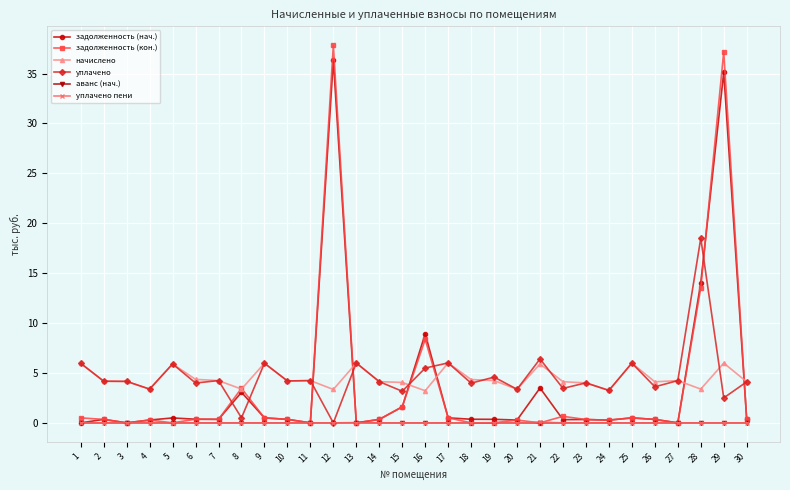

True or false: задолженность (нач.) has more than 2 points higher than both neighbors.

True